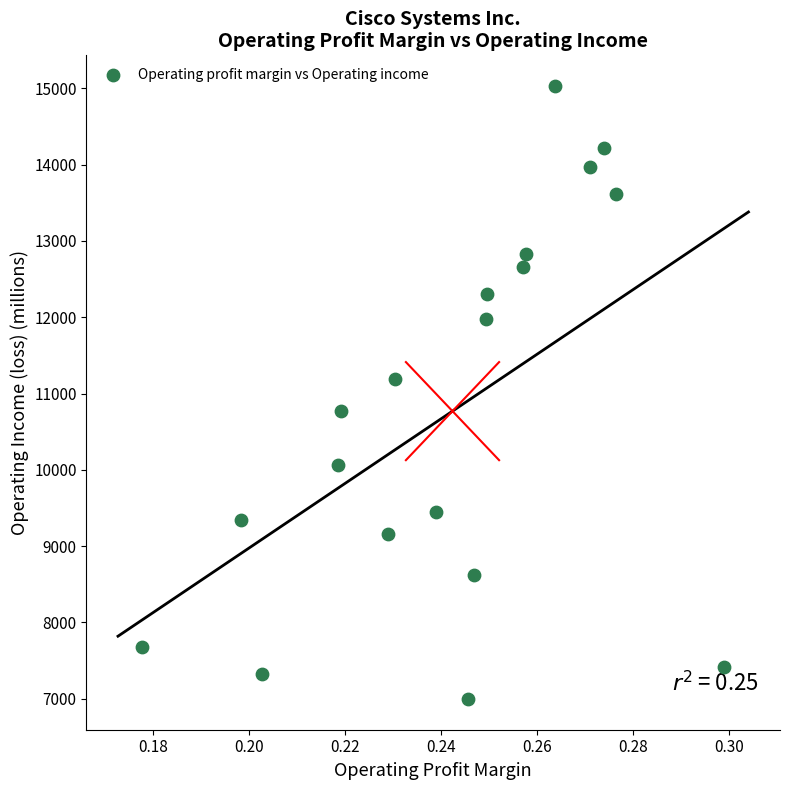

What is the range of Y values (max minus min)?

8035